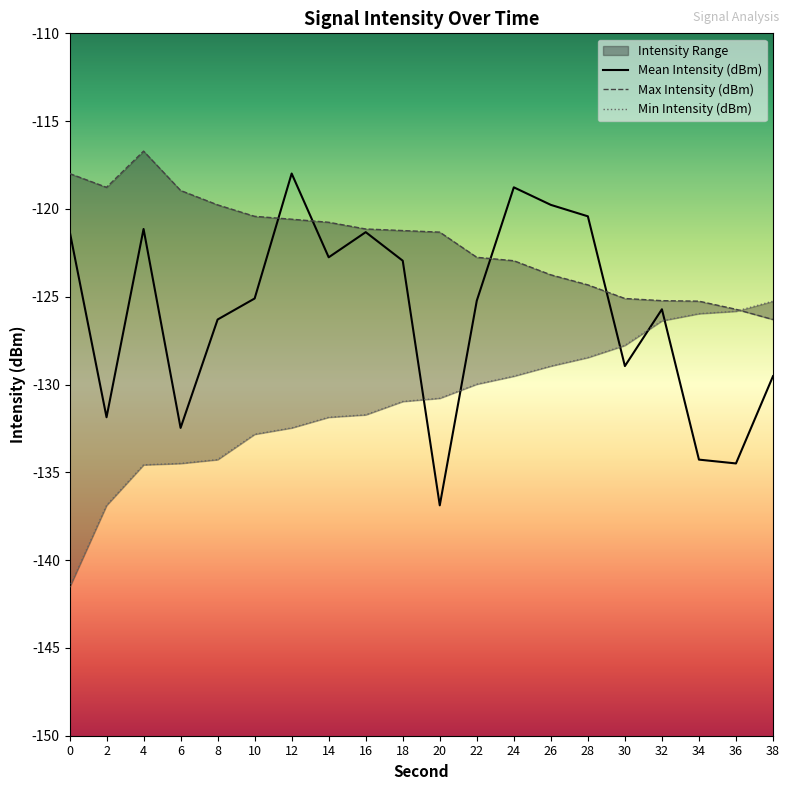

How many lines are shown in the chart?

3